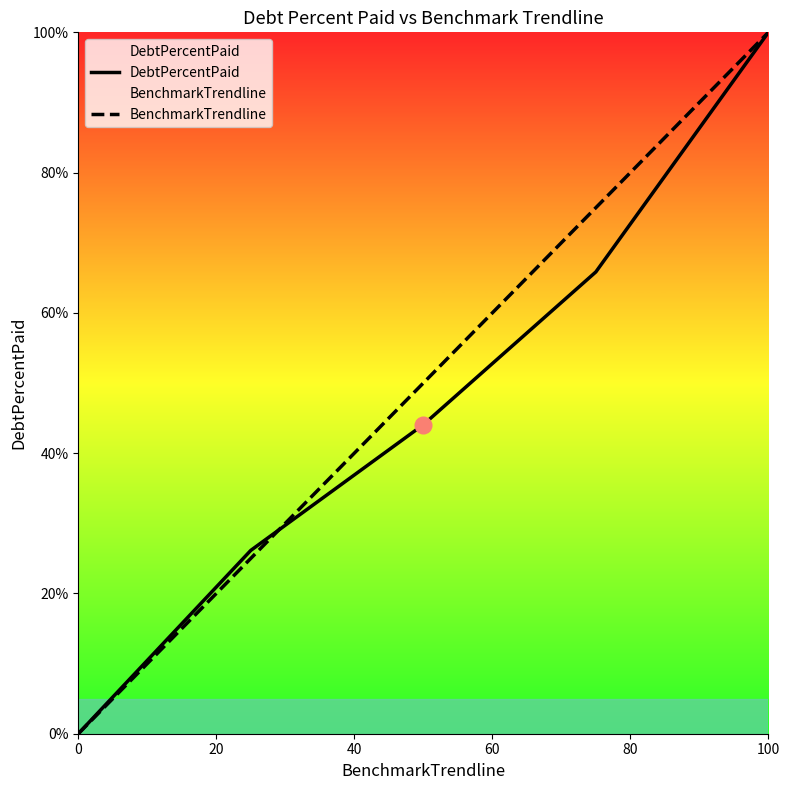

What is the sum of the DebtPercentPaid values at 100 and 0?

100.0